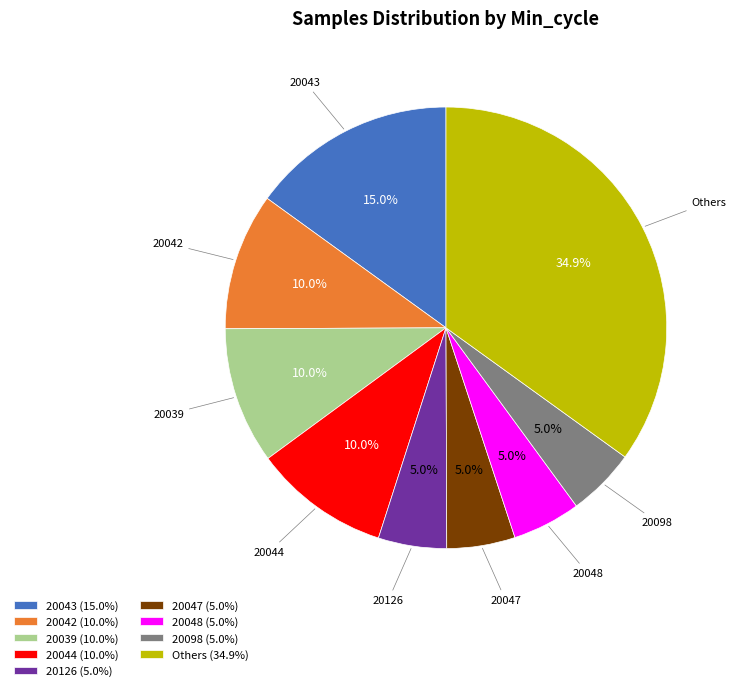

The 20048 slice represents 5% of the pie. True or false?

True